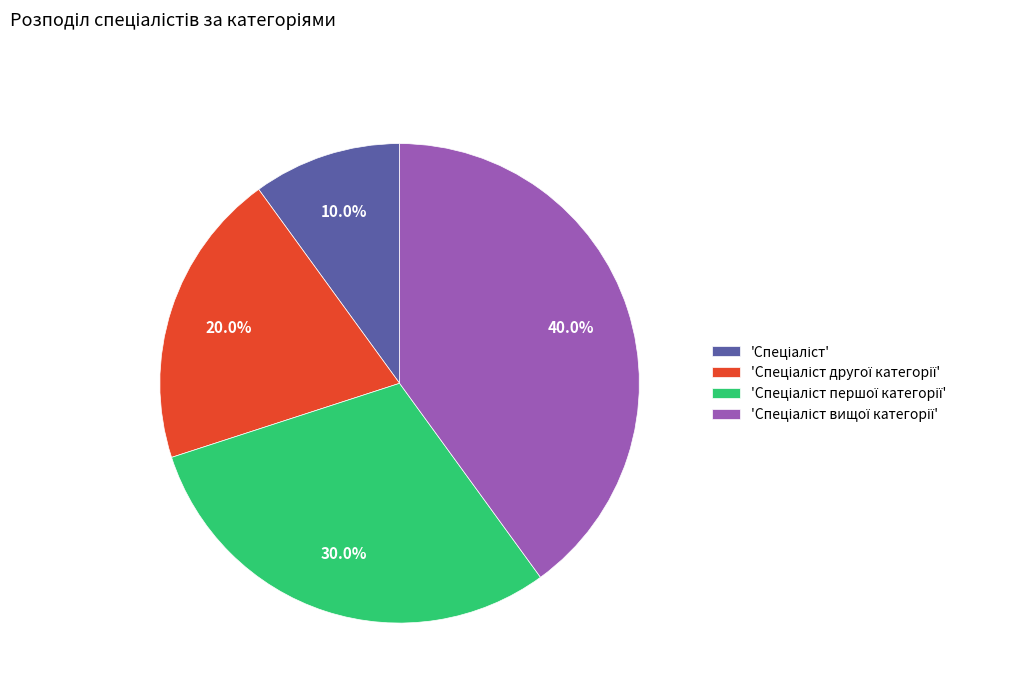

Is there a majority slice in this chart?

No